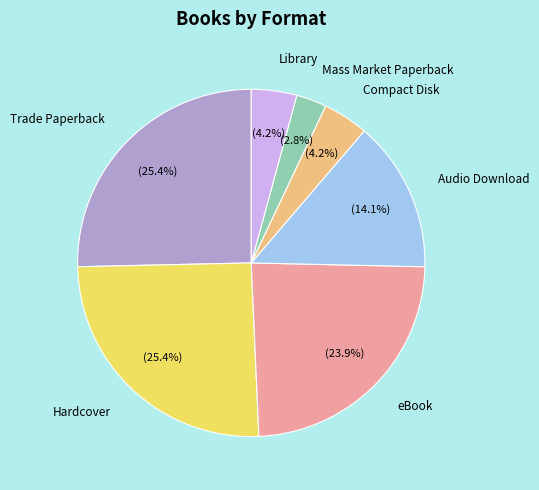

What percentage is NOT represented by eBook?

76.1%